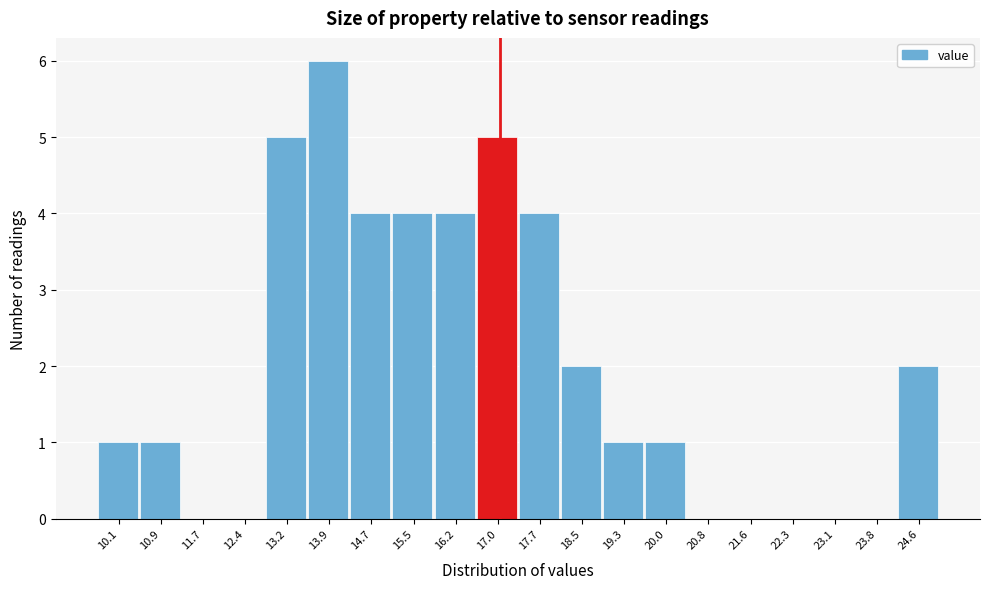

How tall is the bar that spans 19.65 to 20.41 on the x-axis? Neither the bar edges nor the heights are printed on the chart, so give them approximately, as read against the axes.

1